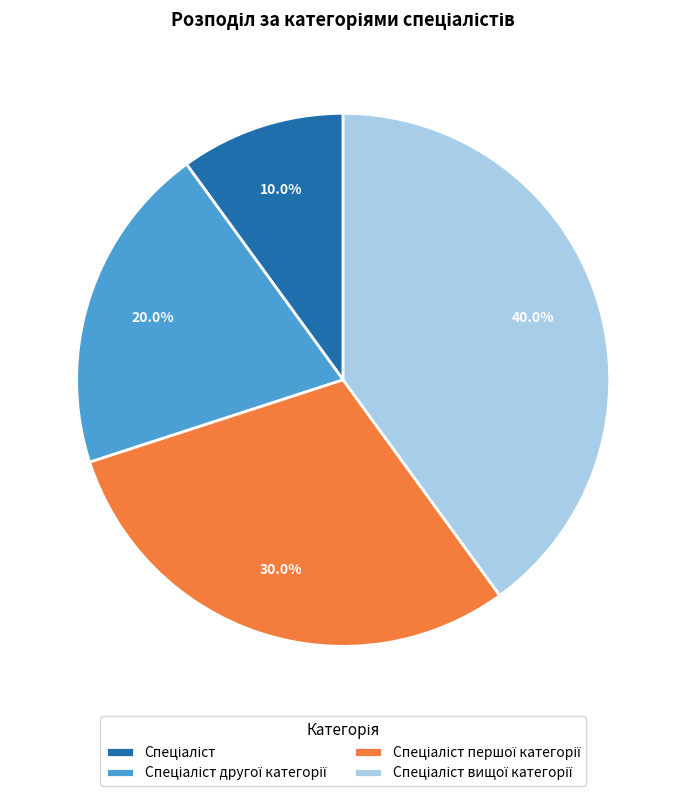

Is there a majority slice in this chart?

No